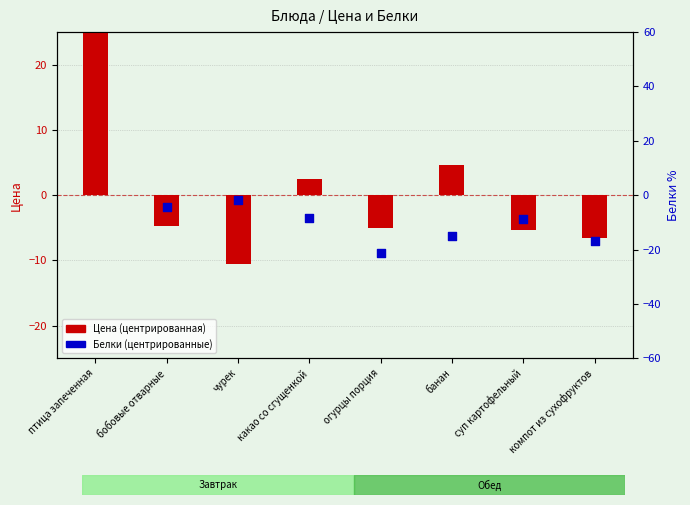

At how many categories does at least one series exceed 64?

1